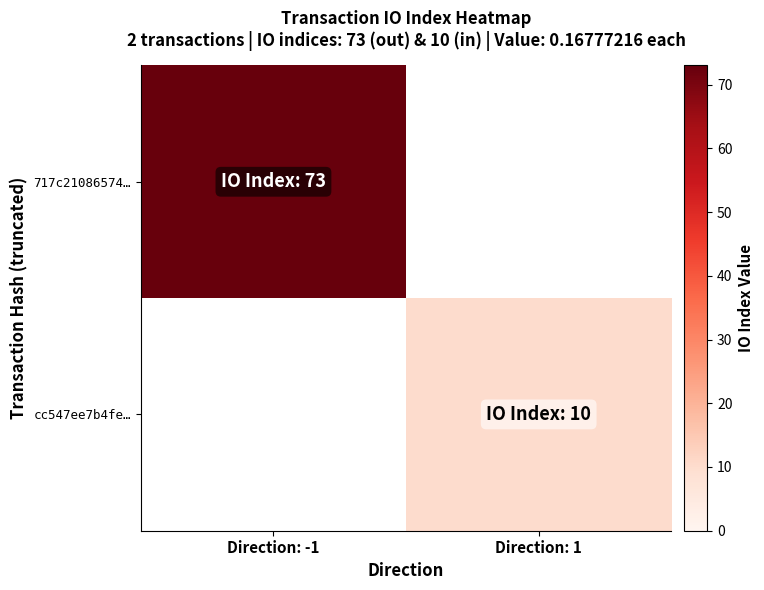

Is it true that cc547ee7b4fe… equals 2.7 at Direction: 1?

False